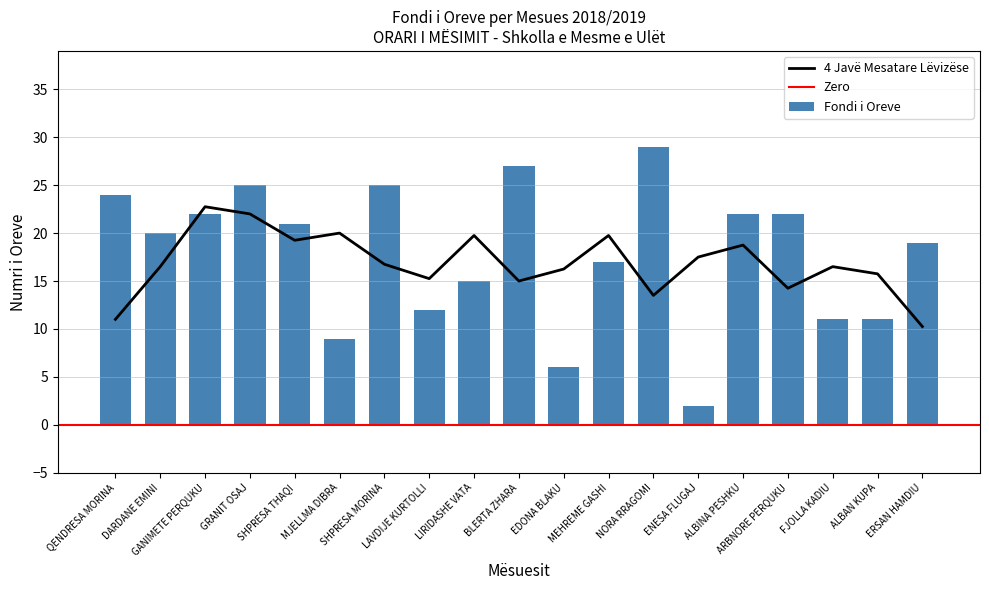

Where does the data first go above 20?

QENDRESA MORINA